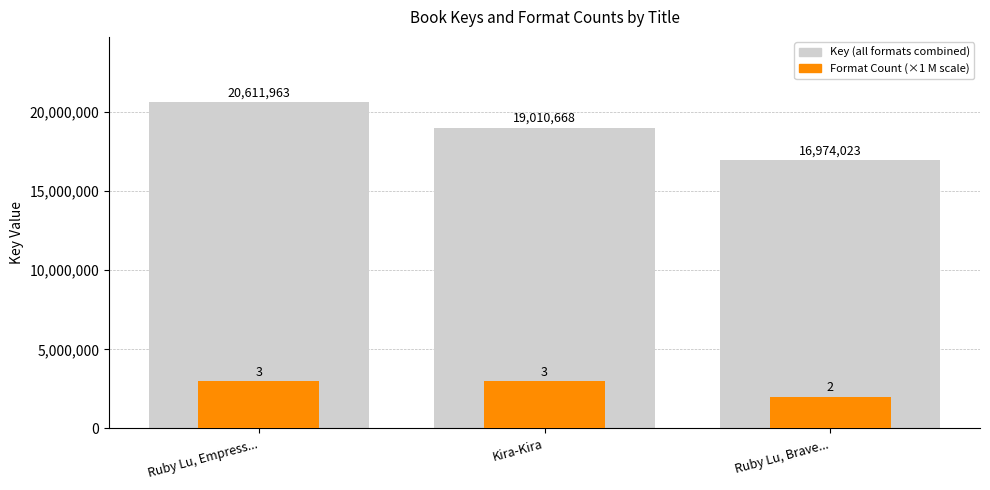

What is the sum of all Key (all formats combined) values?

56596654